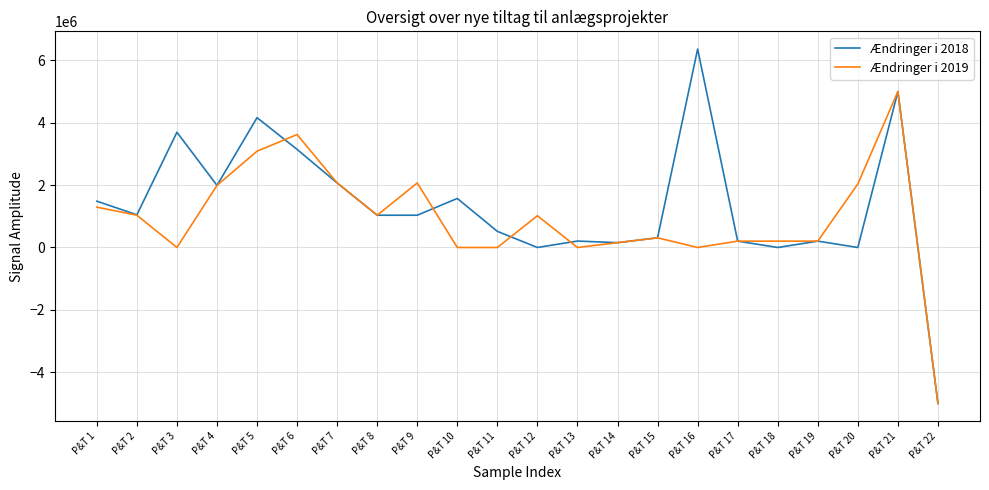

What is the difference between the maximum and minimum values in the Ændringer i 2019 series?

10000000